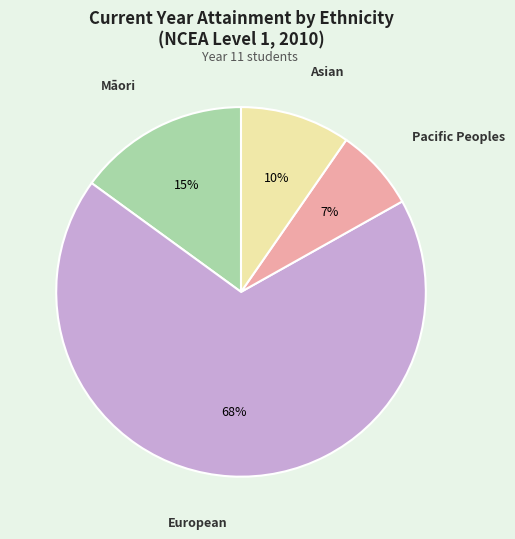

What is the majority slice?

European